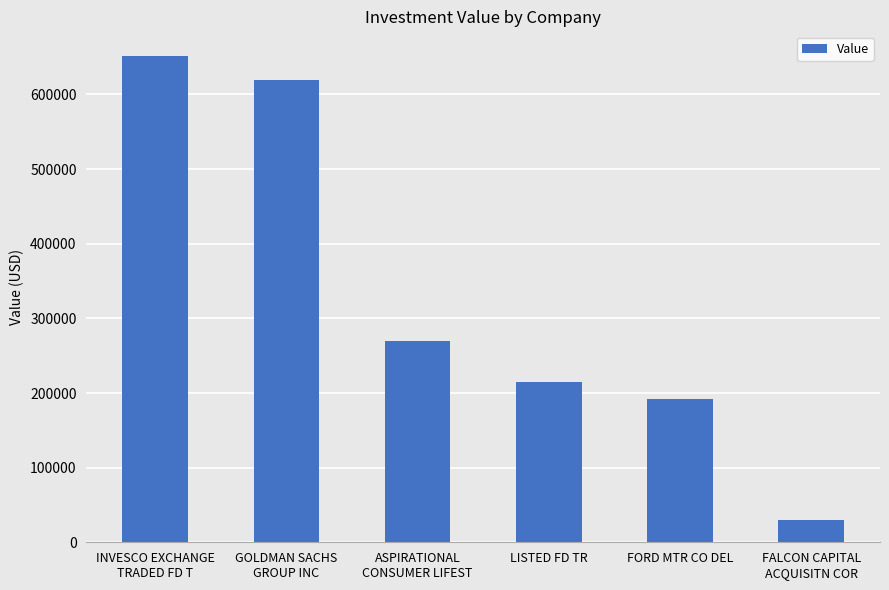

Which category has the highest value across all series?

INVESCO EXCHANGE
TRADED FD T